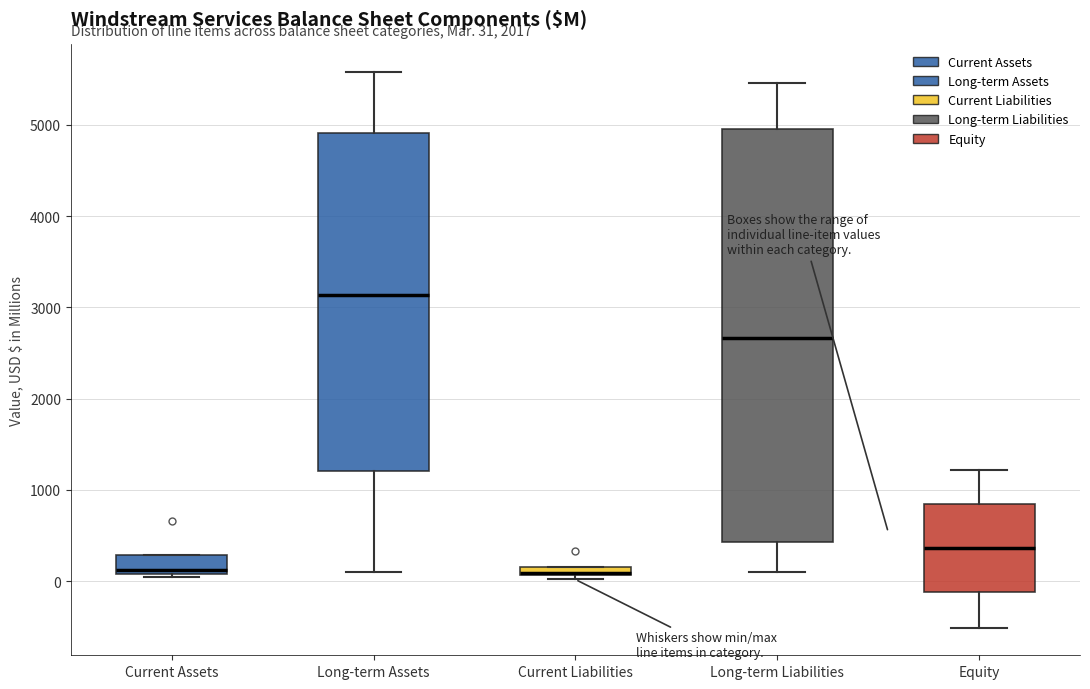

Comparing the boxes themselves (not the whiskers), which one is the tallest?

Long-term Liabilities